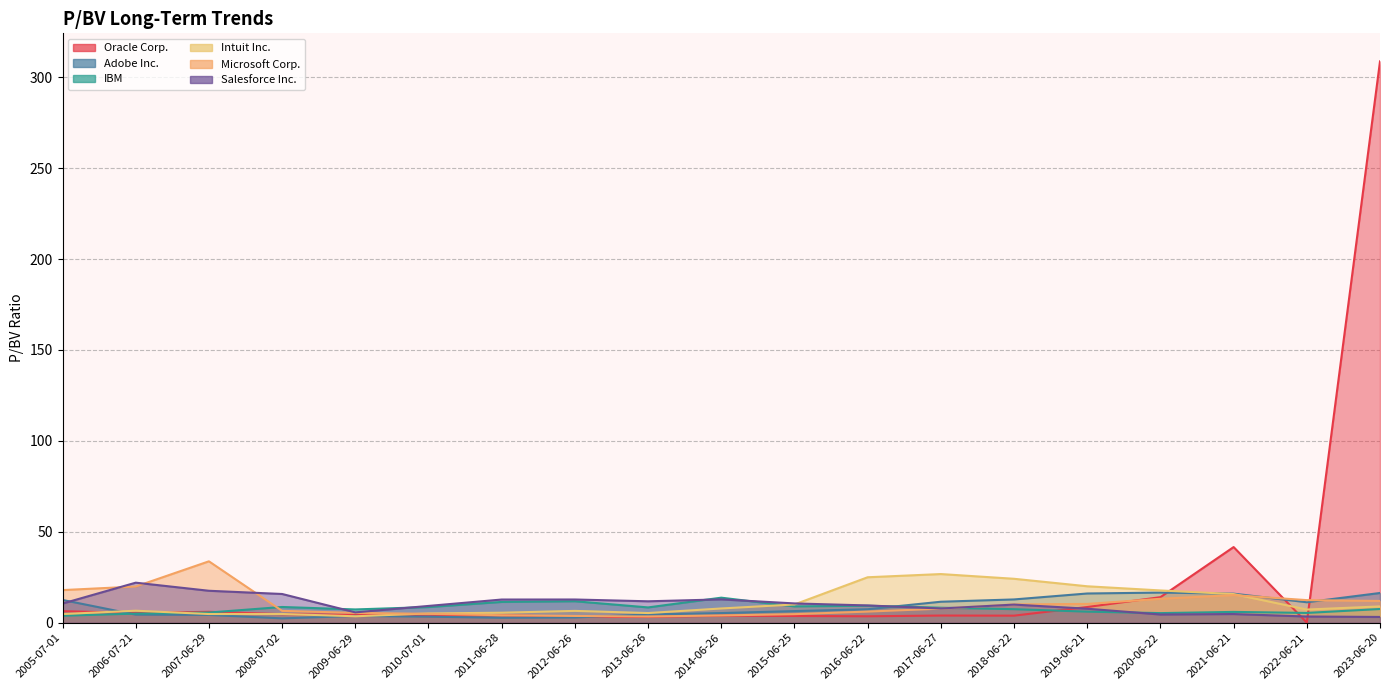

At which label does Oracle Corp. reach its minimum?

2022-06-21